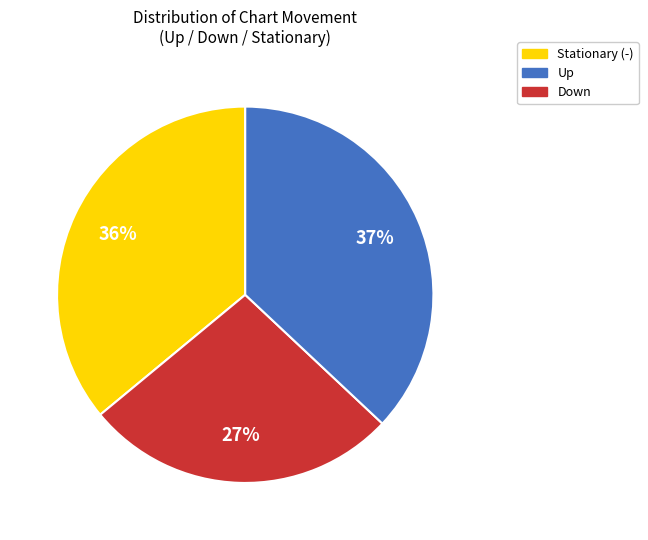

To the nearest percent, what is the average slice percentage?

33%